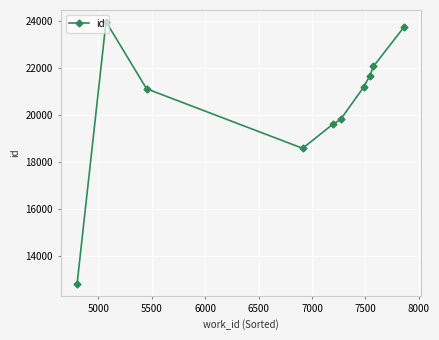

How many data points does each series have?

10